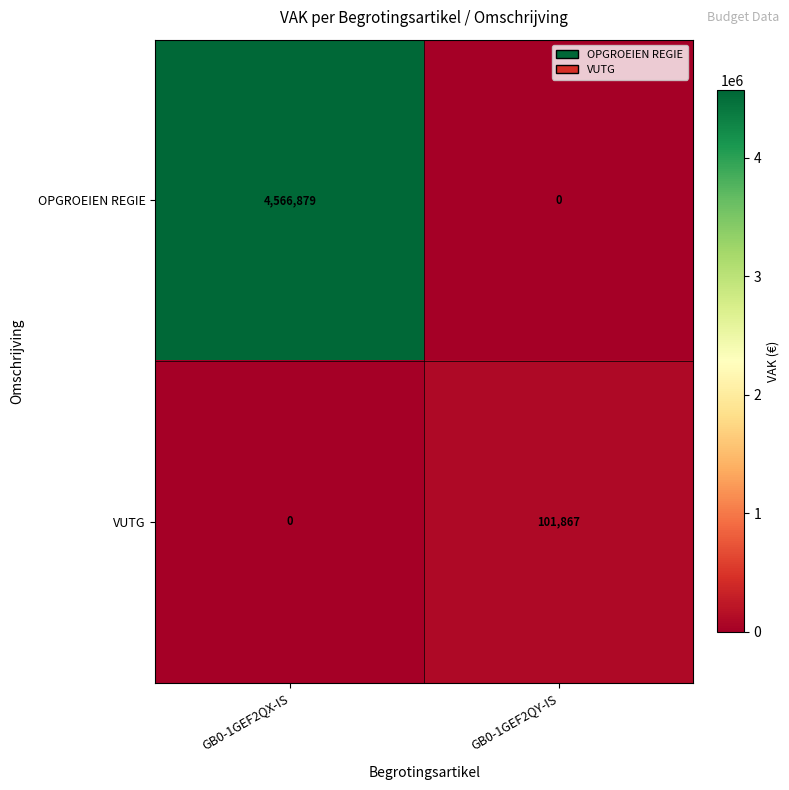

Where is OPGROEIEN REGIE nearest to the value 2283439?

GB0-1GEF2QY-IS